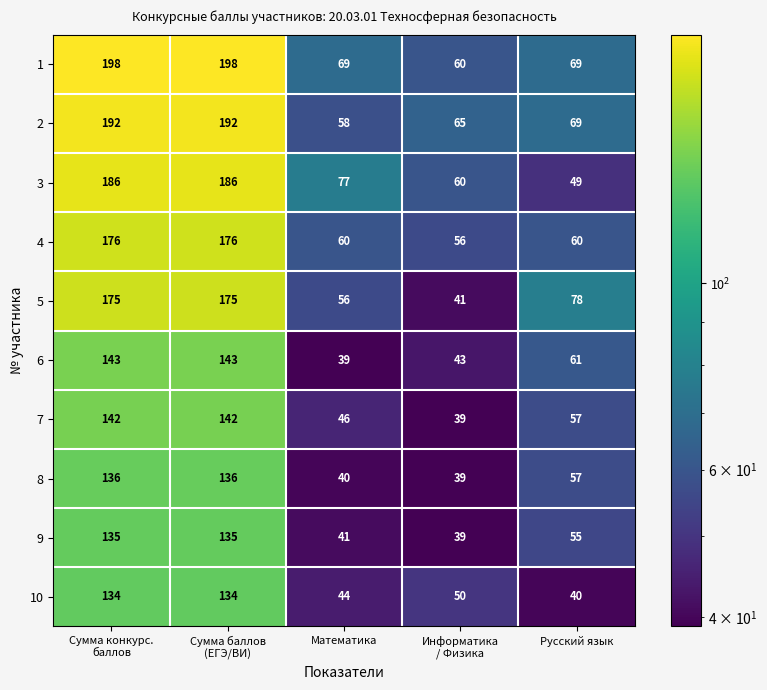

The value of 5 at Русский язык is 118. True or false?

False